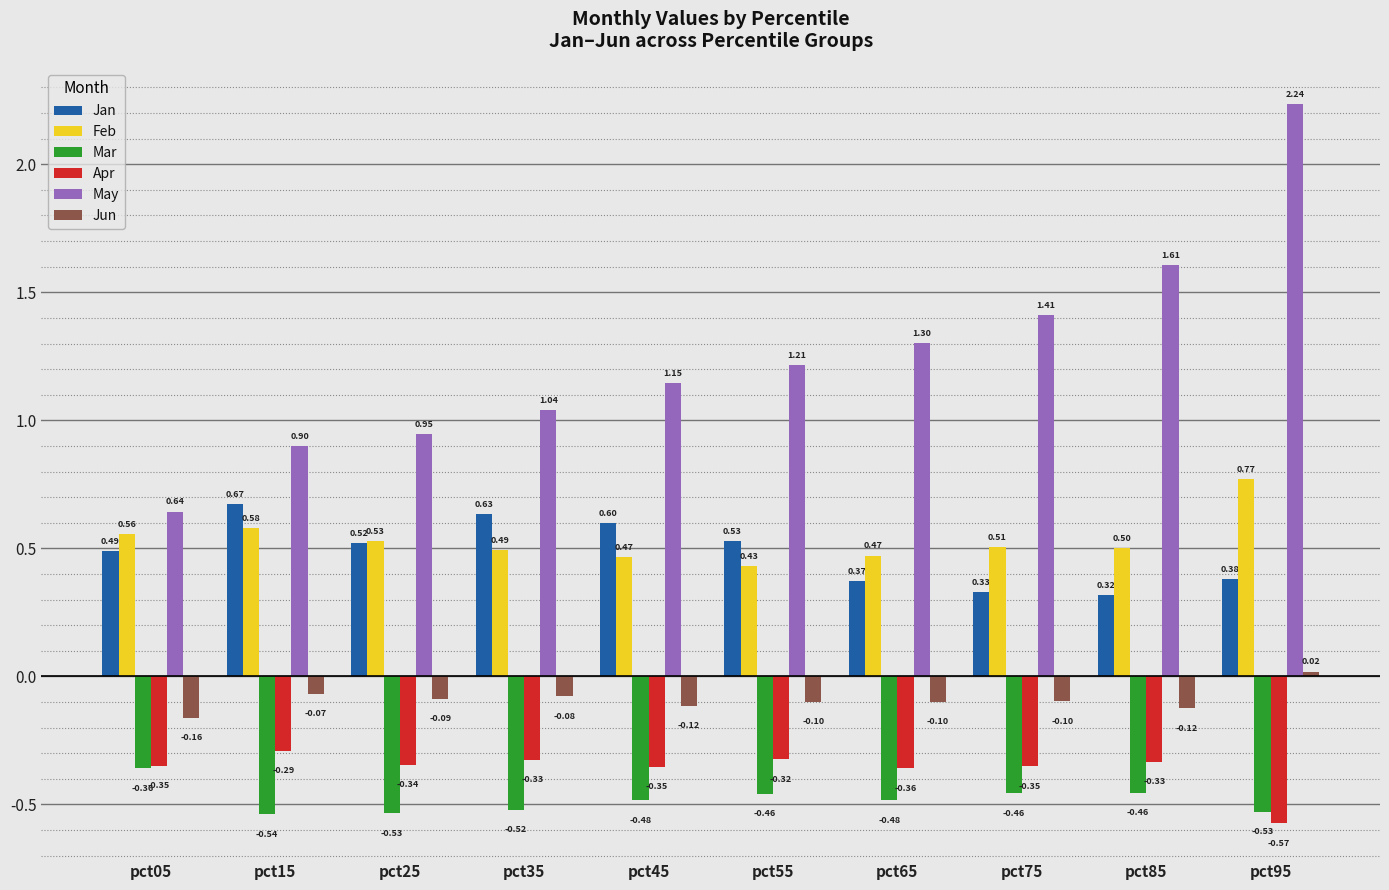

Between pct05 and pct65, which series saw the biggest shift?

May